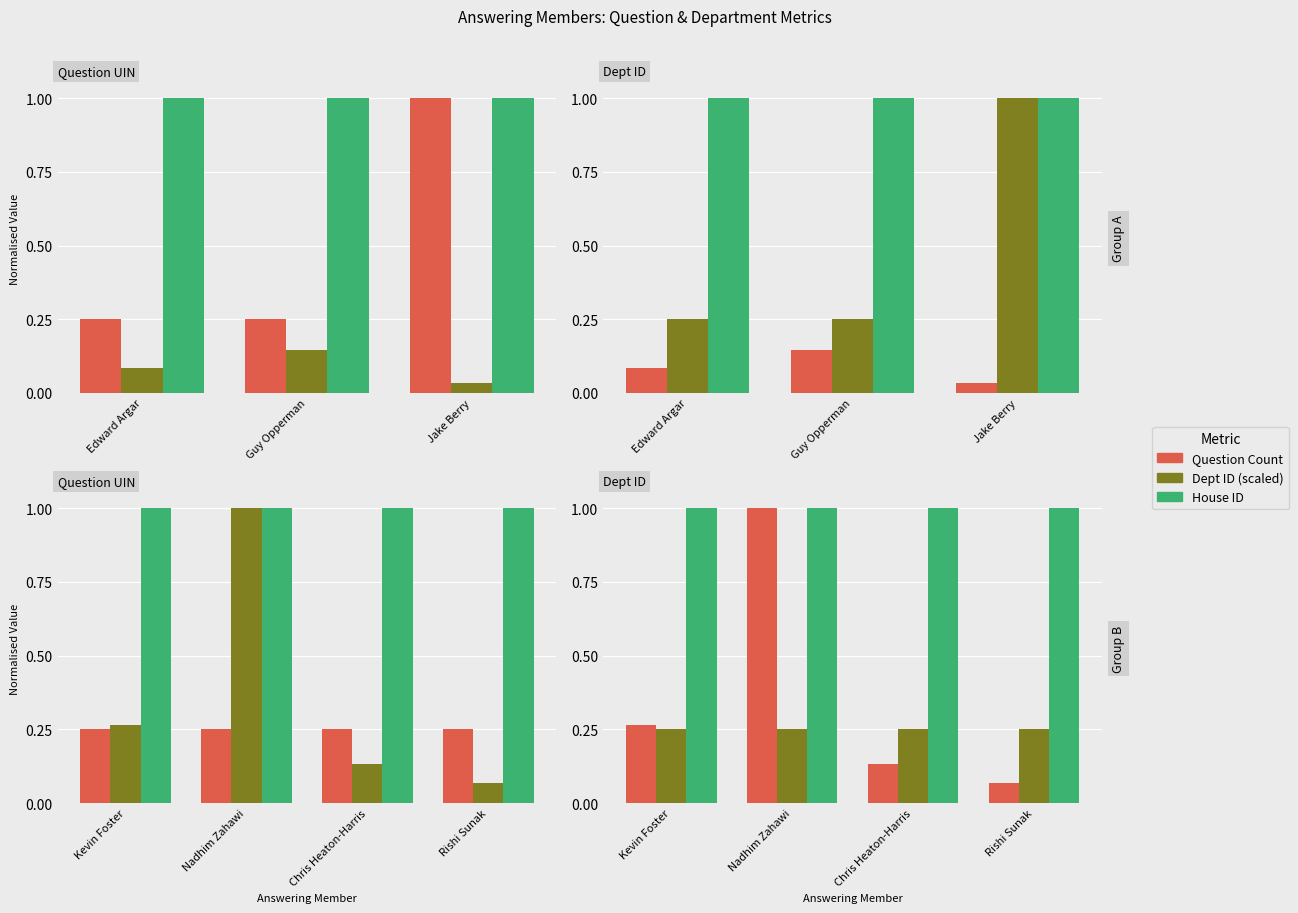

Which series changed the most between Kevin Foster and Rishi Sunak?

Question Count